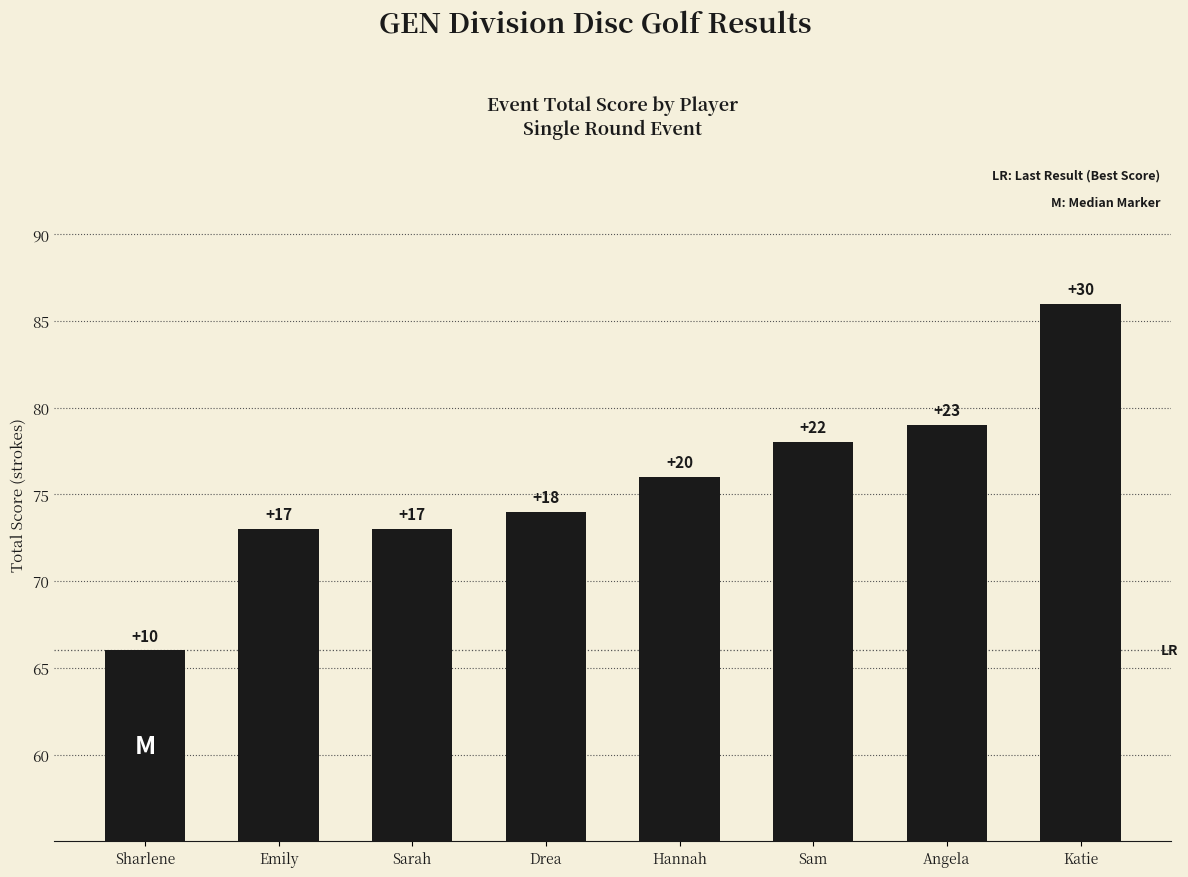

Rank the categories by value from highest to lowest.

Katie, Angela, Sam, Hannah, Drea, Emily, Sarah, Sharlene